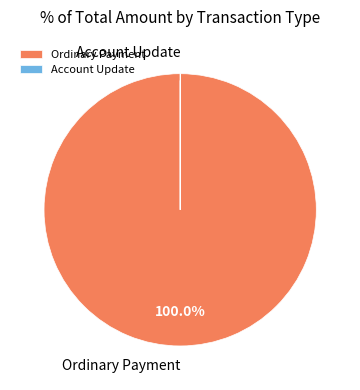

Which slice is the smallest?

Account Update (S-ZKKR) #2